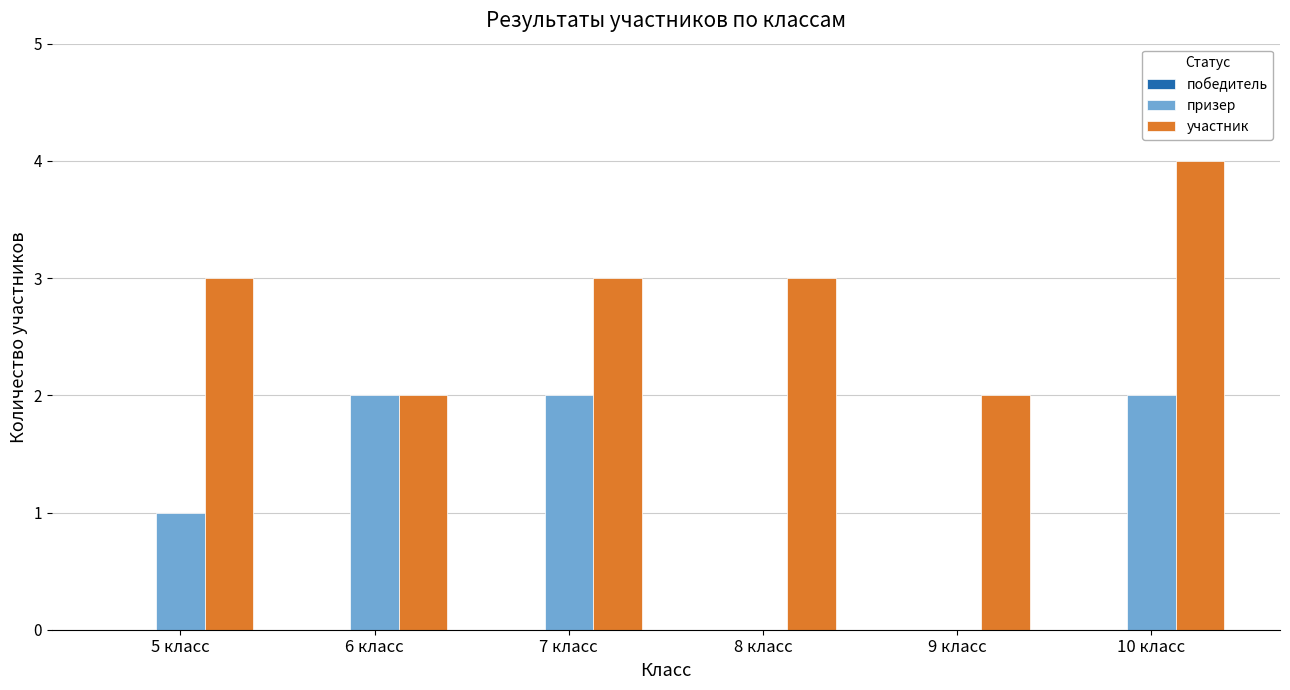

True or false: призер has a value of 3 at 10 класс.

False